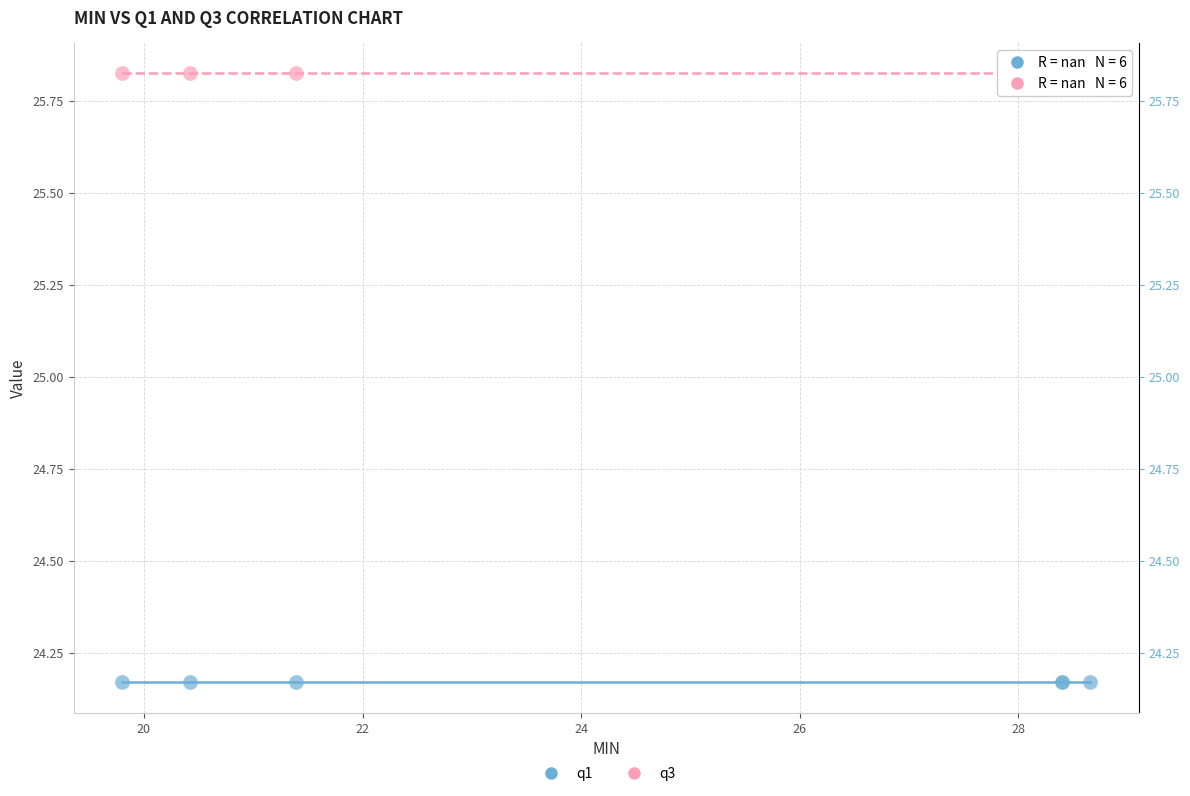

Which series contains the lowest Y value?

q1